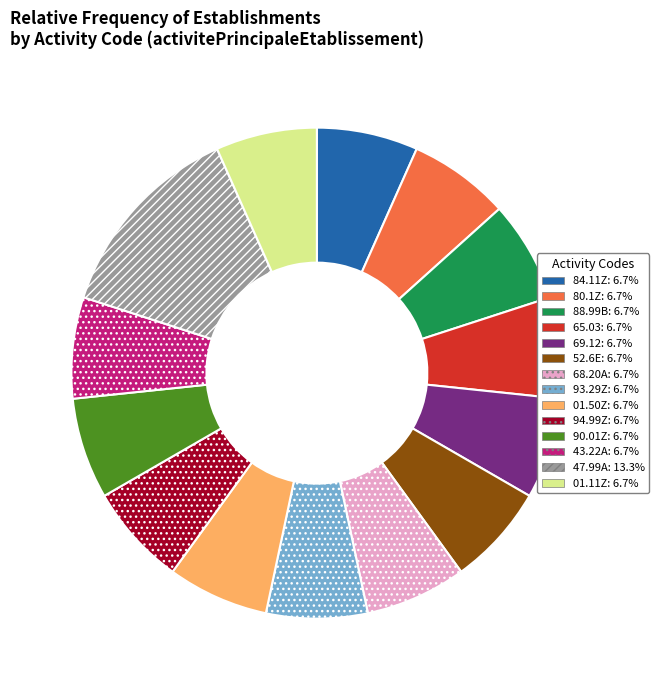

Does any single category account for the majority?

No